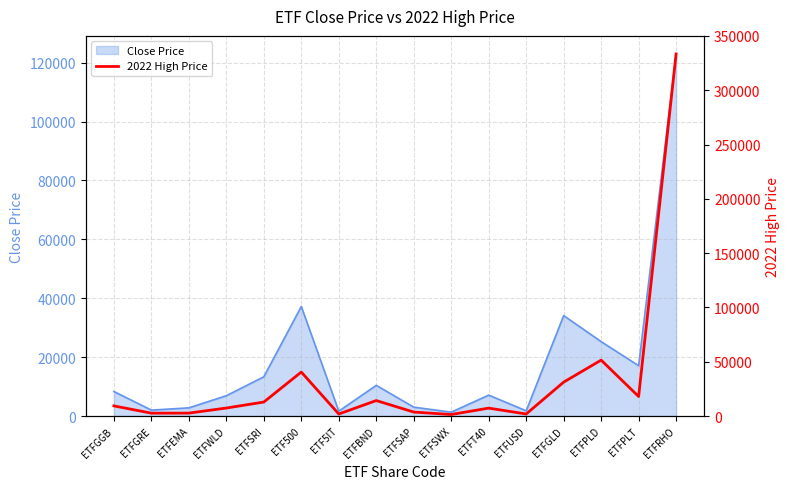

Which category has the highest value in the Close Price series?

ETFRHO